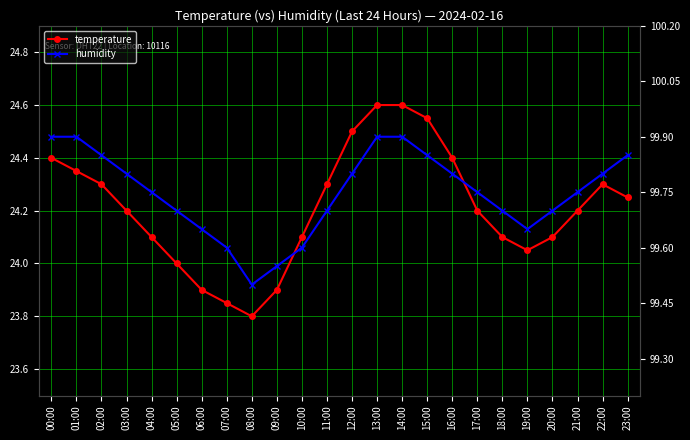

What is the highest value of the temperature series?

24.6